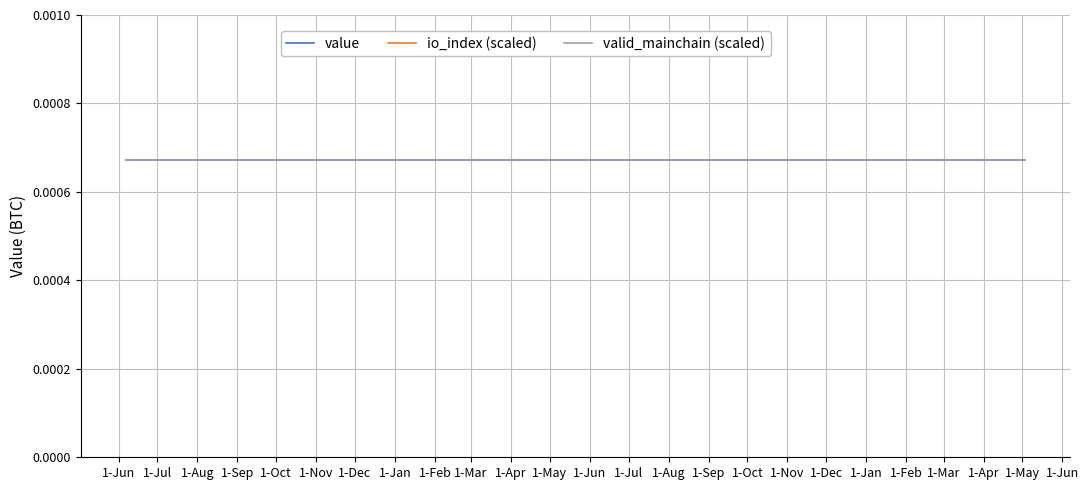

True or false: valid_mainchain (scaled) and io_index (scaled) cross at least once.

False